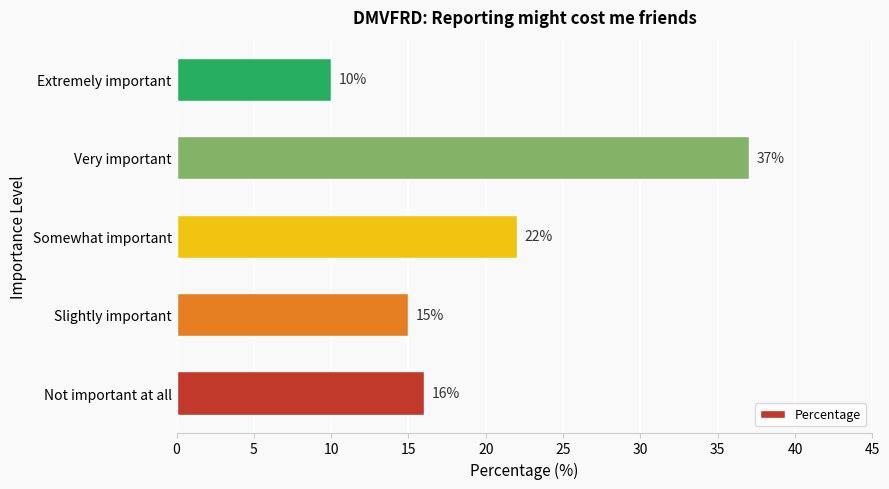

Which label corresponds to the largest value in the chart?

Very important